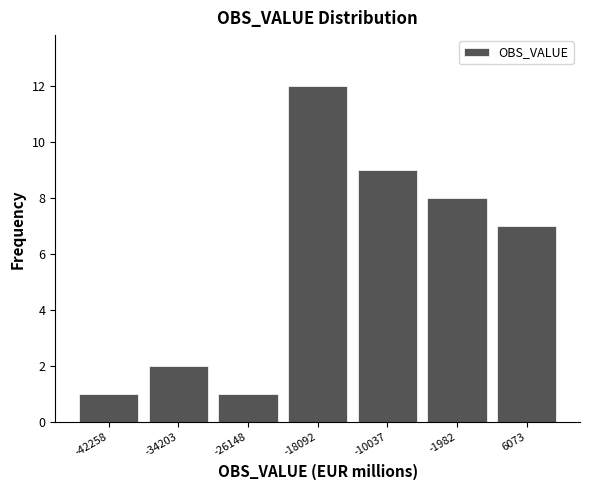

Reading left to right, transcribe this chart: for each bar, give the range it covers on the x-axis and its height. Neither the bar edges nor the heights are printed on the chart, so give them approximately, as read against the axes.

-46000 to -38000: 1
-38000 to -30000: 2
-30000 to -22000: 1
-22000 to -14000: 12
-14000 to -6000: 9
-6000 to 2000: 8
2000 to 10000: 7